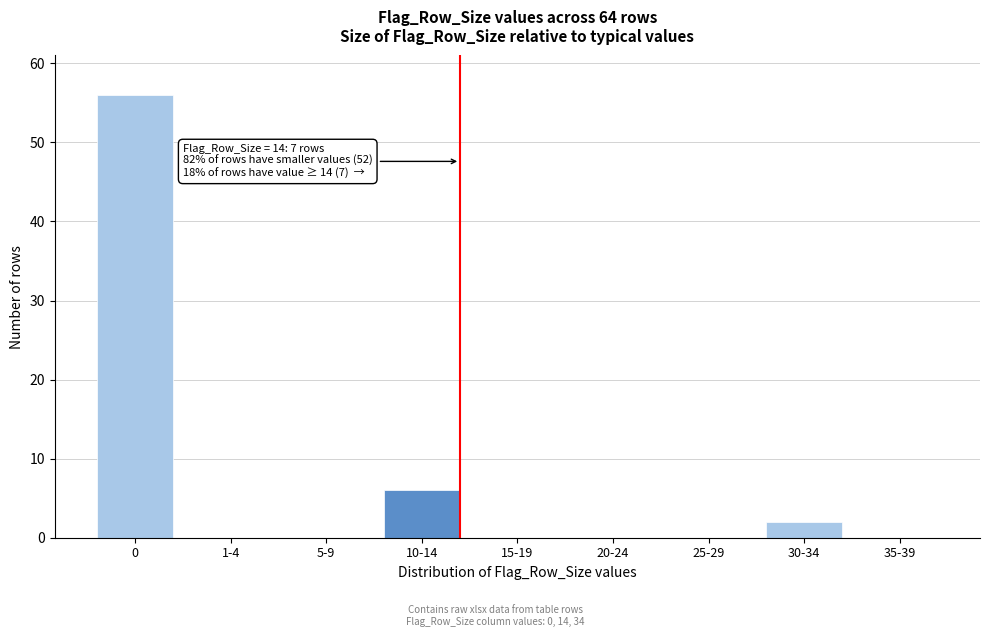

Reading left to right, transcribe all the data shown in this chart.

0=56	1-4=0	5-9=0	10-14=6	15-19=0	20-24=0	25-29=0	30-34=2	35-39=0